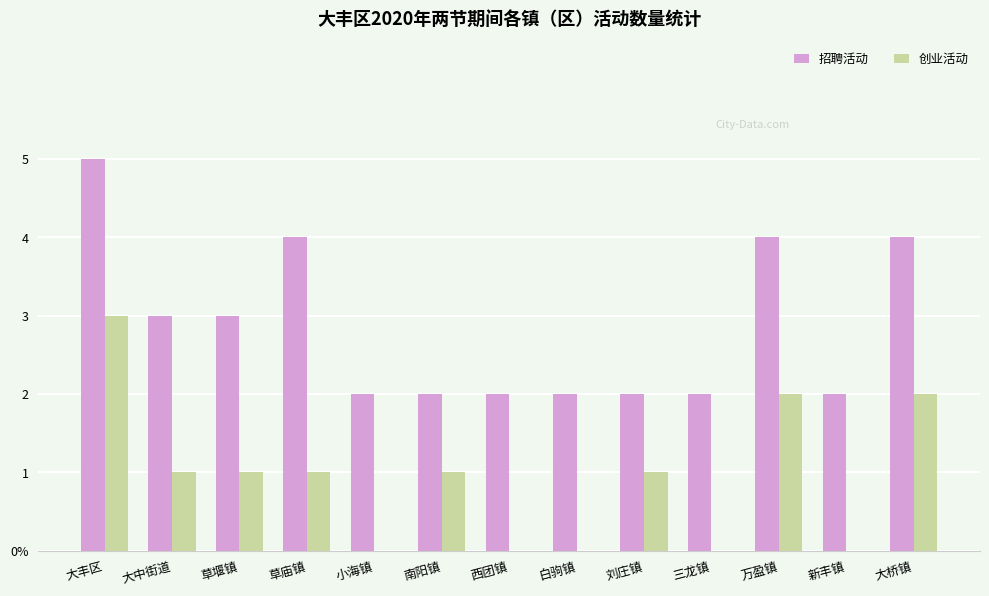

List the labels in order of 招聘活动 value, largest first.

大丰区, 草庙镇, 万盈镇, 大桥镇, 大中街道, 草堰镇, 小海镇, 南阳镇, 西团镇, 白驹镇, 刘庄镇, 三龙镇, 新丰镇